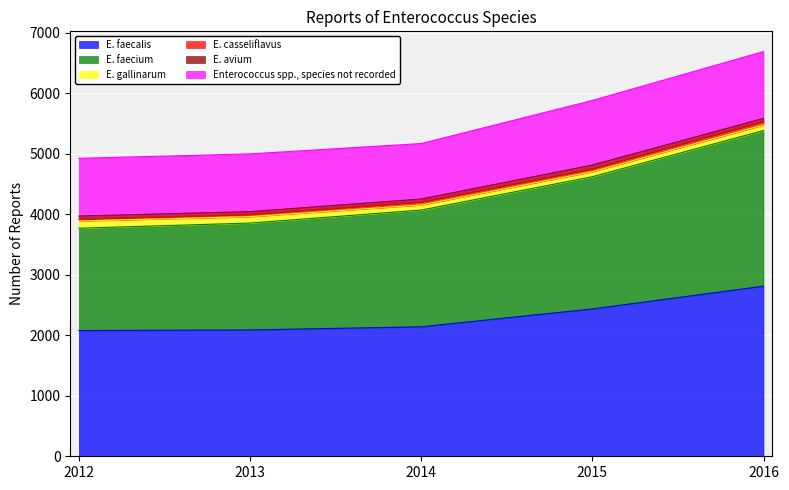

How many interior local valleys does the E. casseliflavus series have?

1